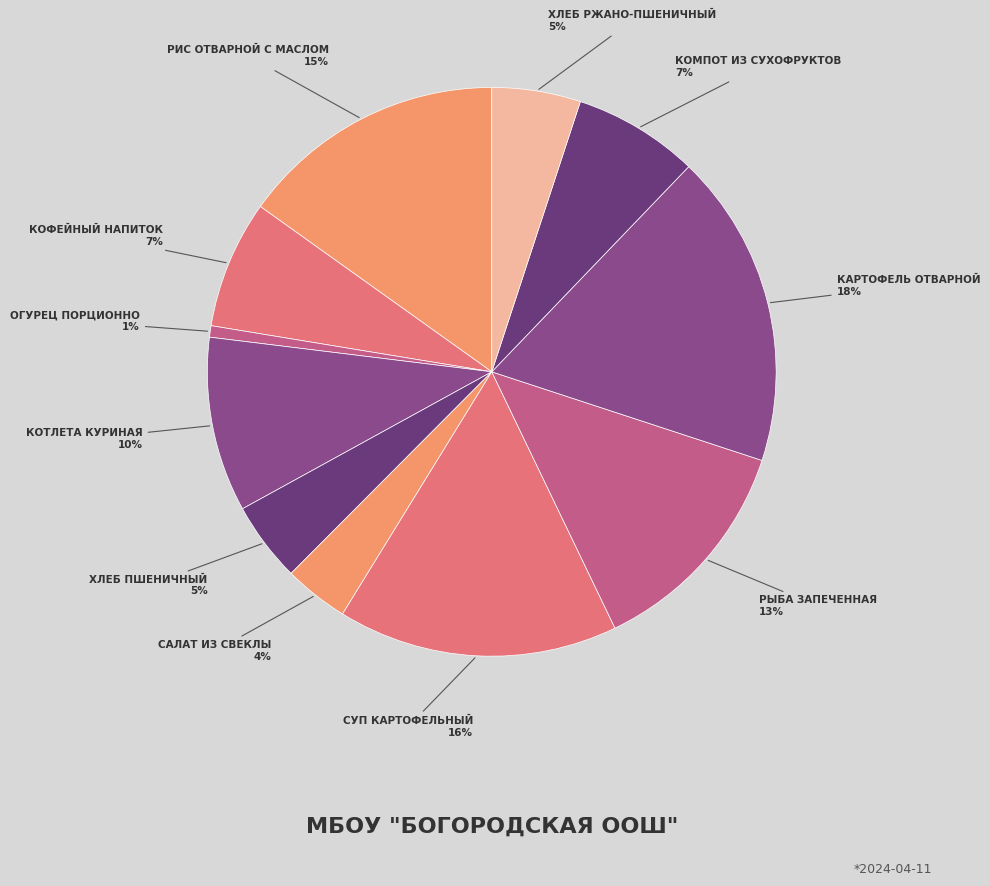

How many slices are in this pie chart?

11